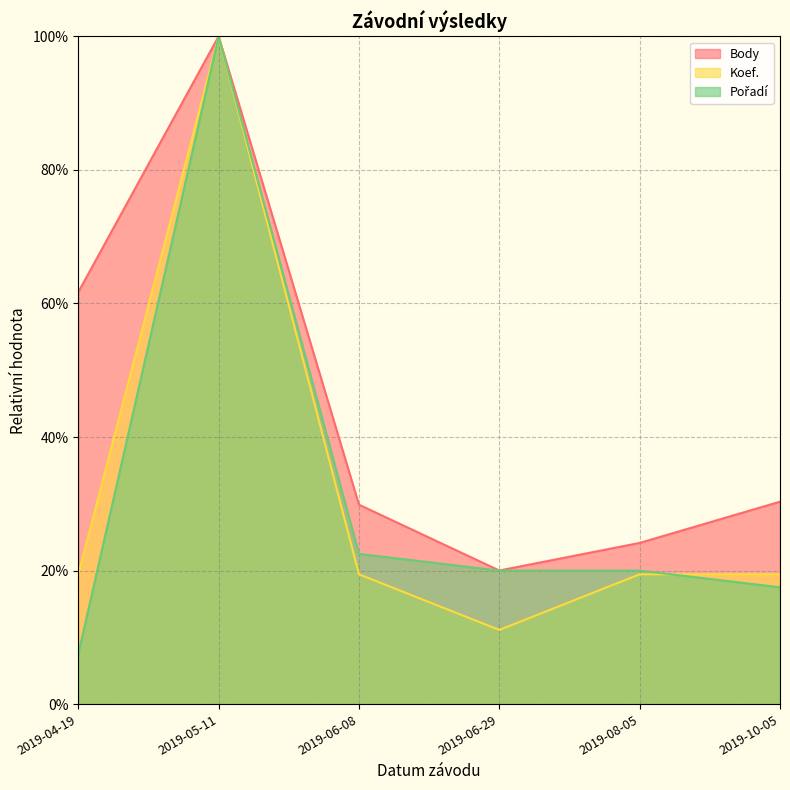

Reading right to left, what are all the values shown in this chart?

Body: 30.3	24.1	20.0	29.9	100.0	61.7
Koef.: 19.4	19.4	11.1	19.4	100.0	19.4
Pořadí: 17.5	20.0	20.0	22.5	100.0	7.5